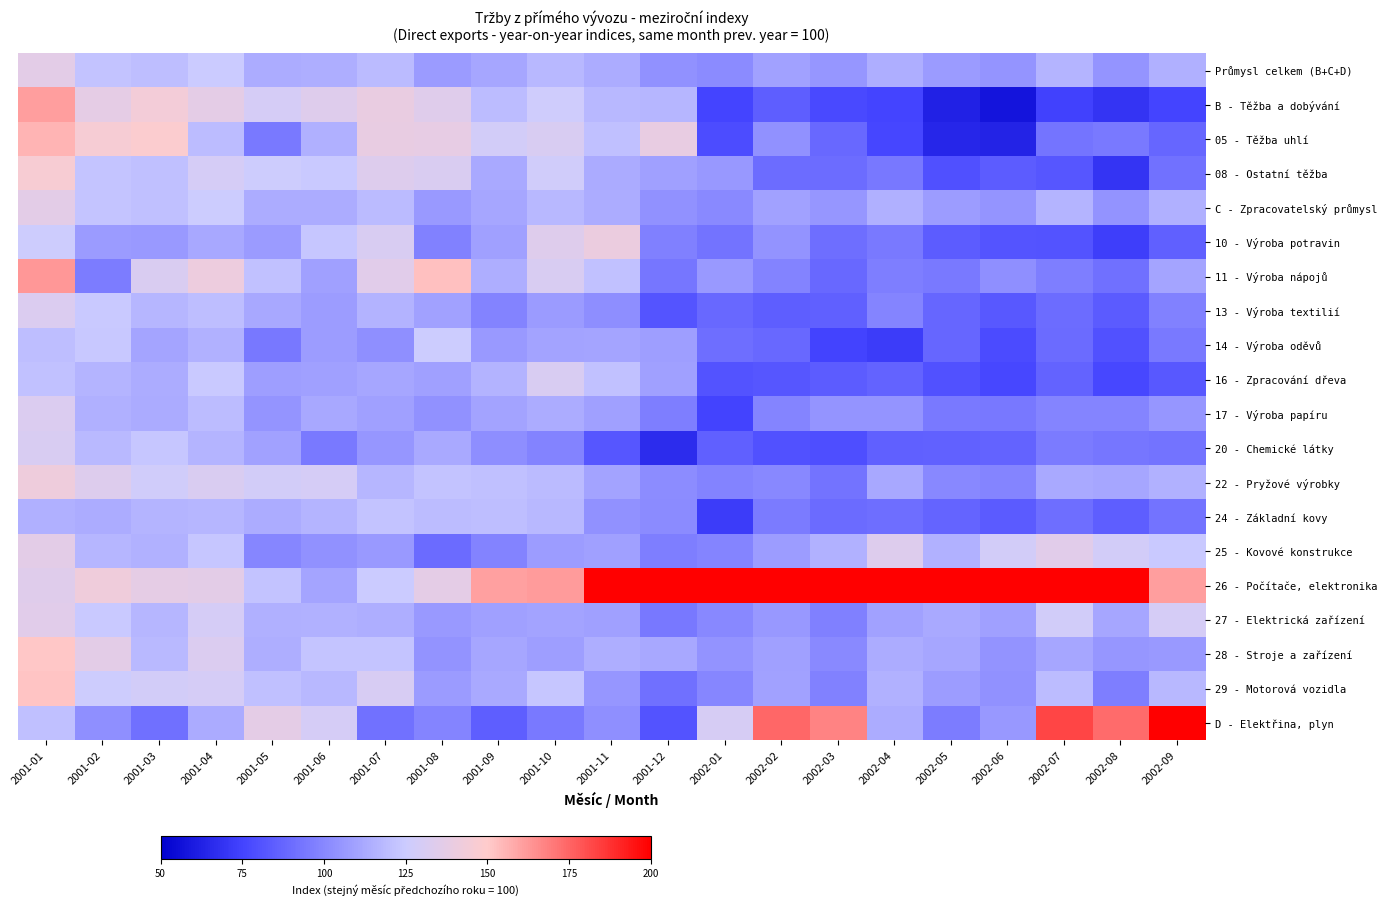

Between 2002-01 and 2001-05, which is larger?

2001-05